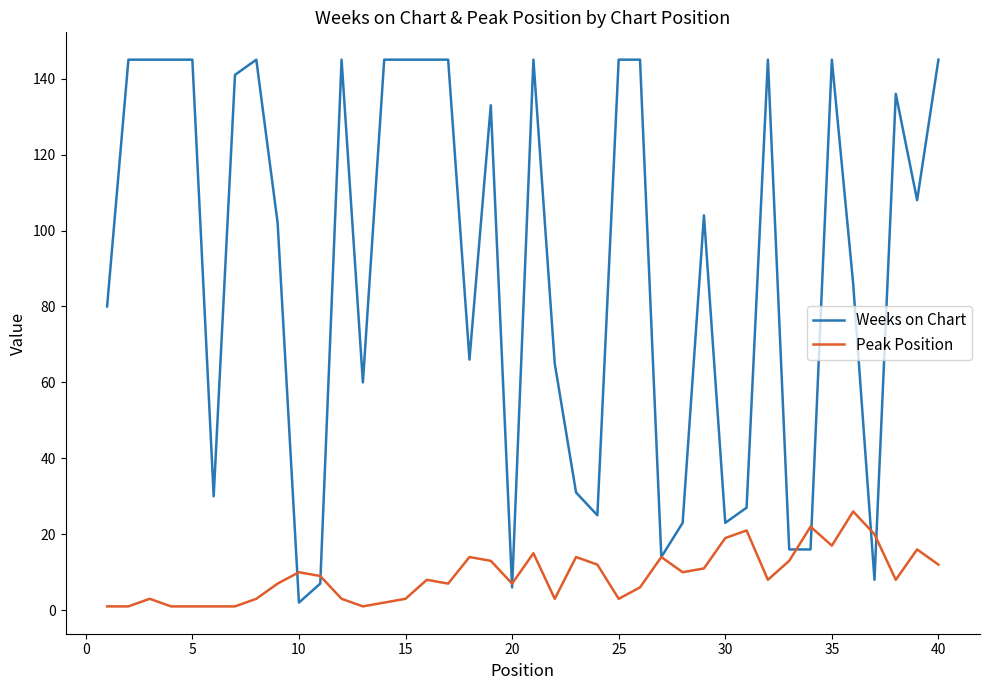

How many series are shown in this chart?

2